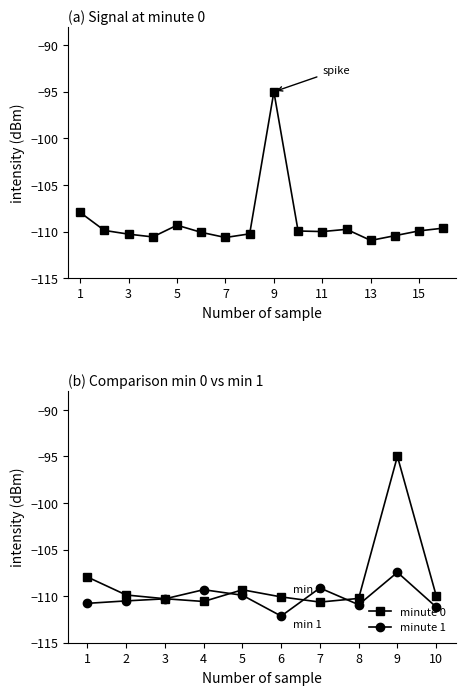

At which label does minute 0 reach its peak?

9